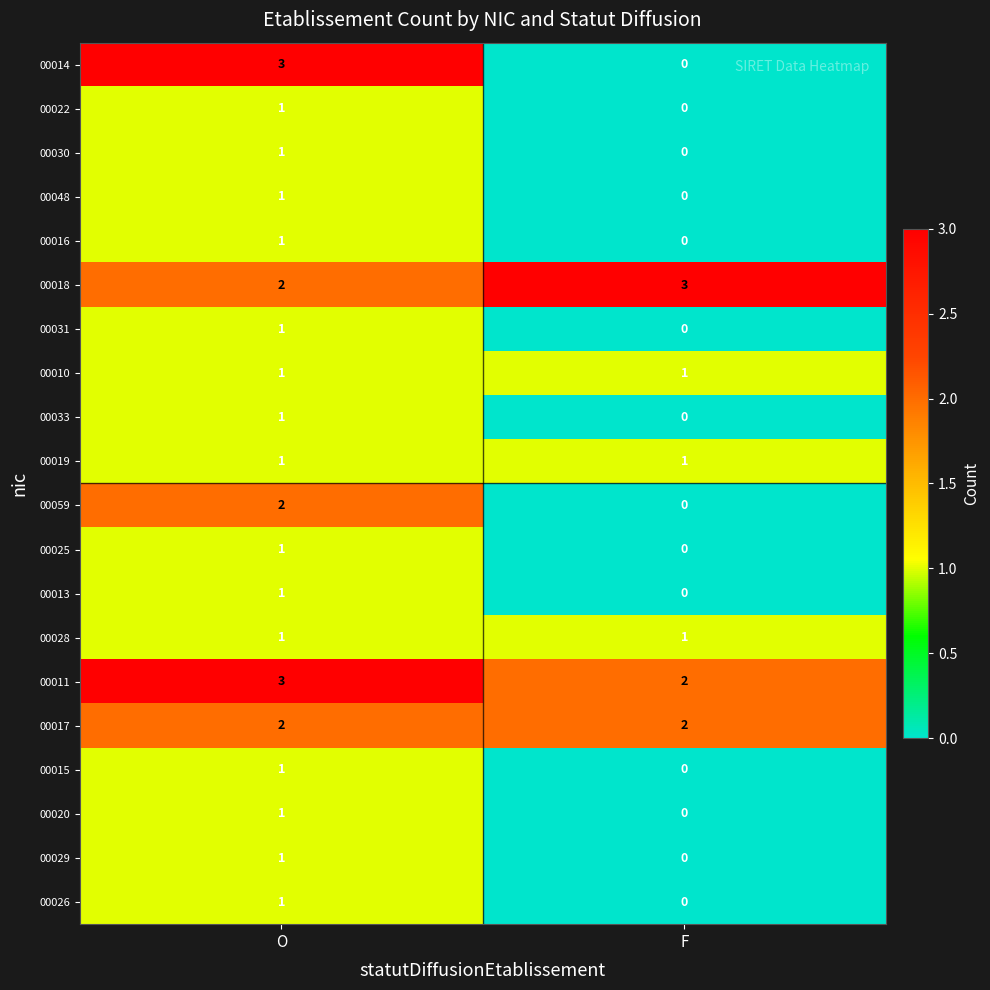

True or false: 00016 has a value of 0 at F.

True